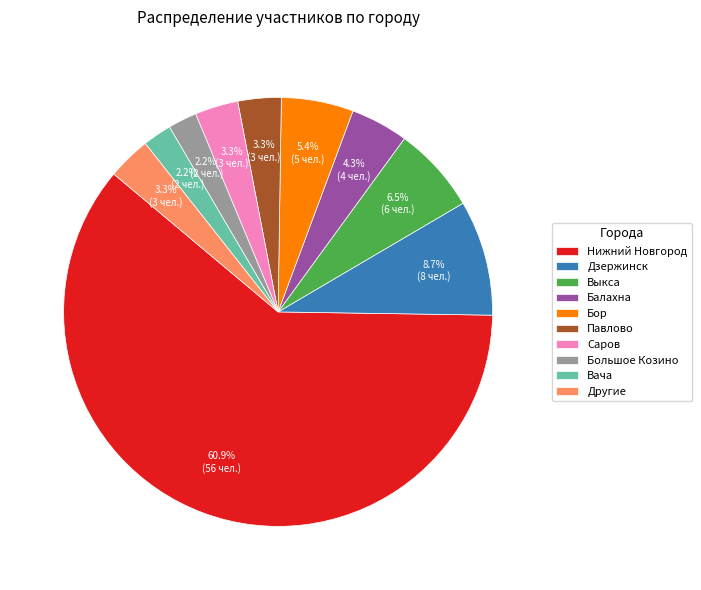

Approximately how many times larger is the value at Вача compared to Балахна?

0.5